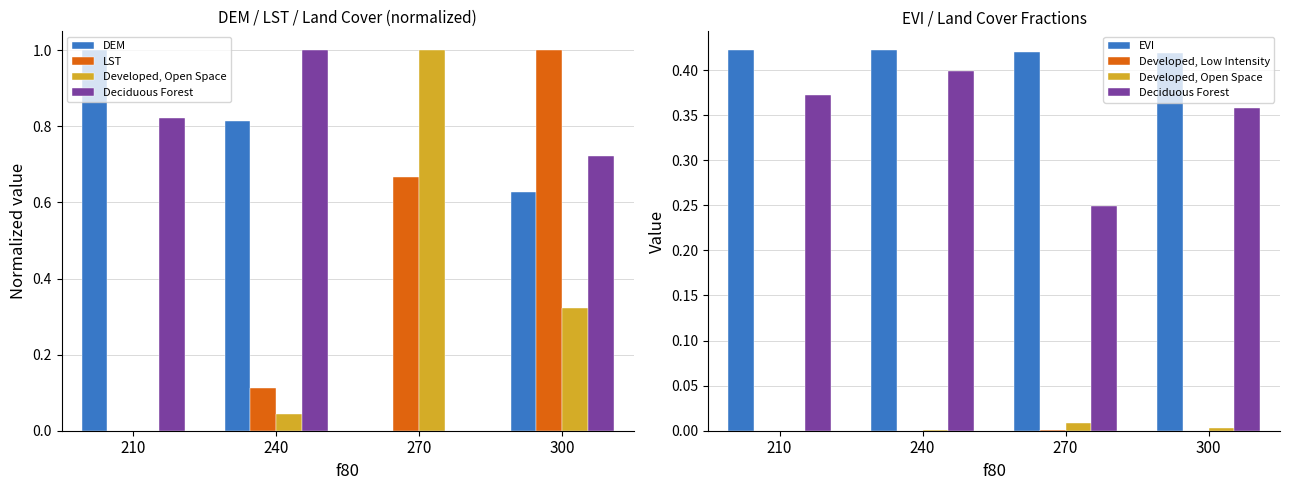

What is the average value of the DEM series?

0.6